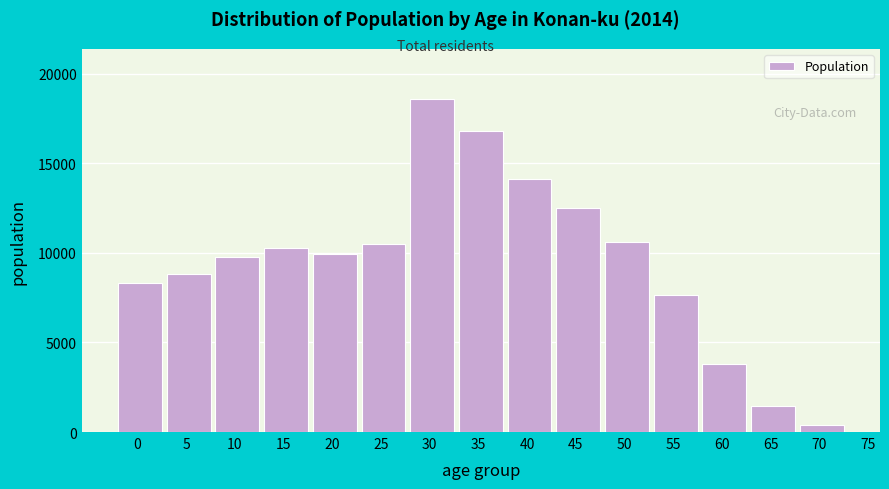

Reading left to right, what are all the values shown in this chart?

8303	8813	9752	10264	9941	10474	18595	16820	14146	12499	10590	7674	3797	1448	378